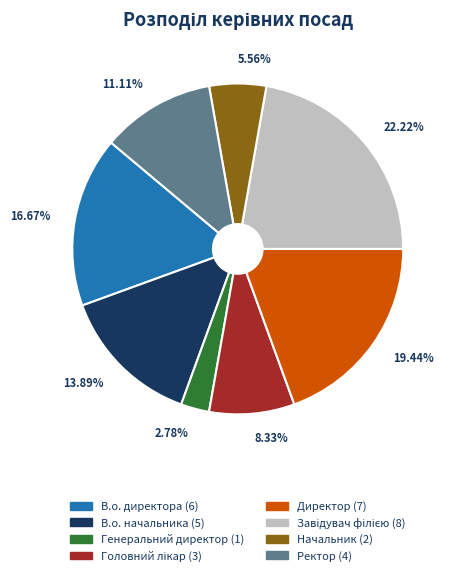

To the nearest percent, what percentage of the pie is Начальник?

6%